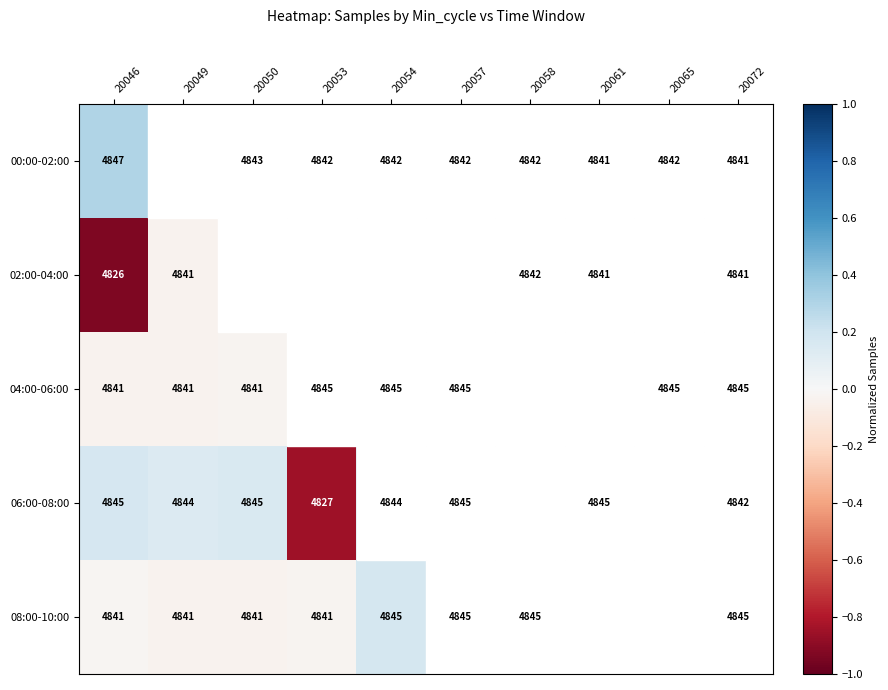

Between 20046 and 20049, which series saw the biggest shift?

00:00-02:00